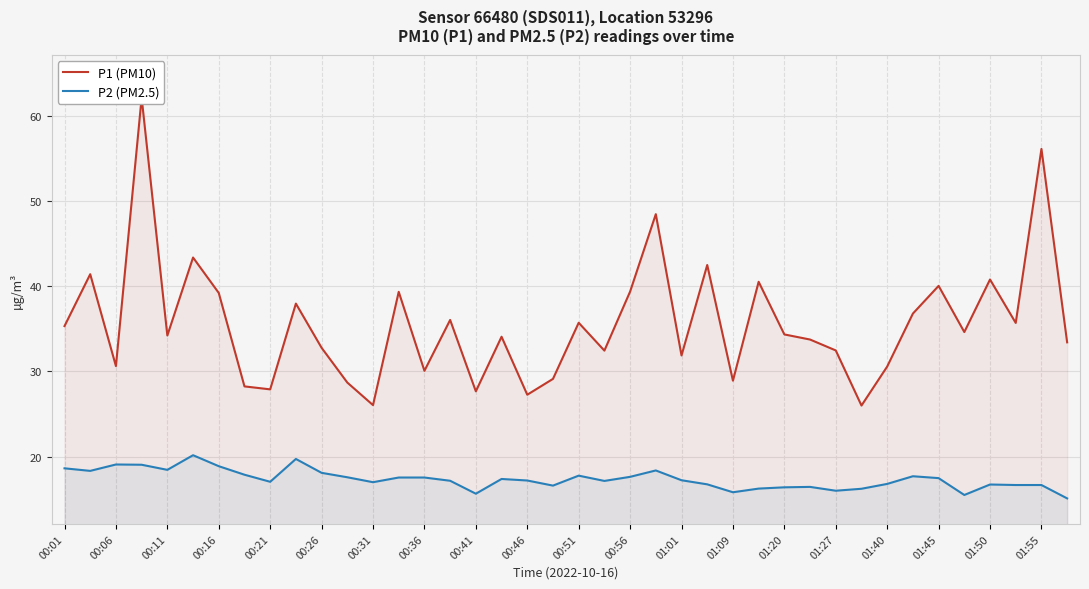

Which series has the largest range (max minus min)?

P1 (PM10)